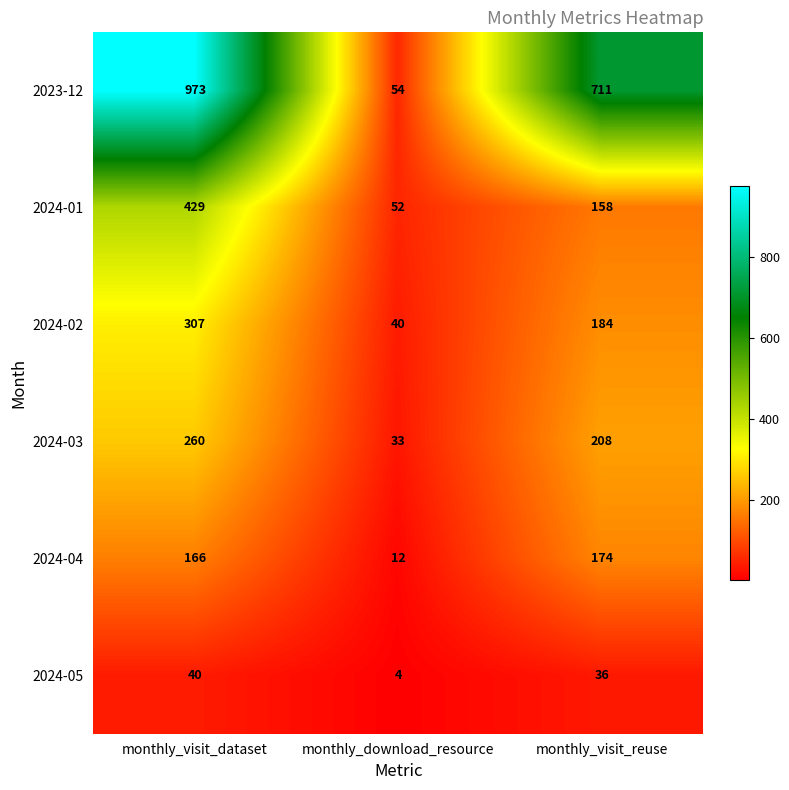

What is the average value of the 2023-12 series?

579